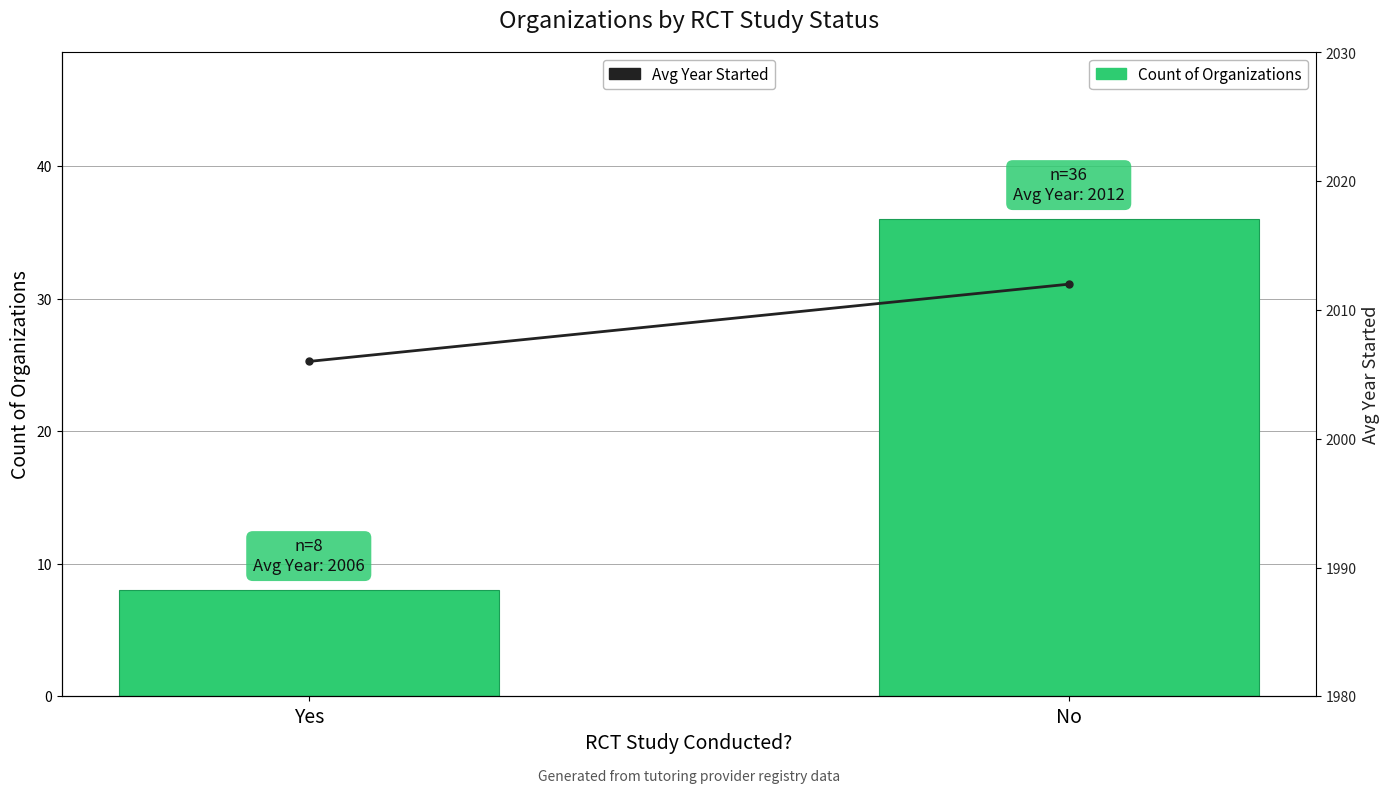

True or false: Avg Year Started has a value of 2006 at Yes.

True